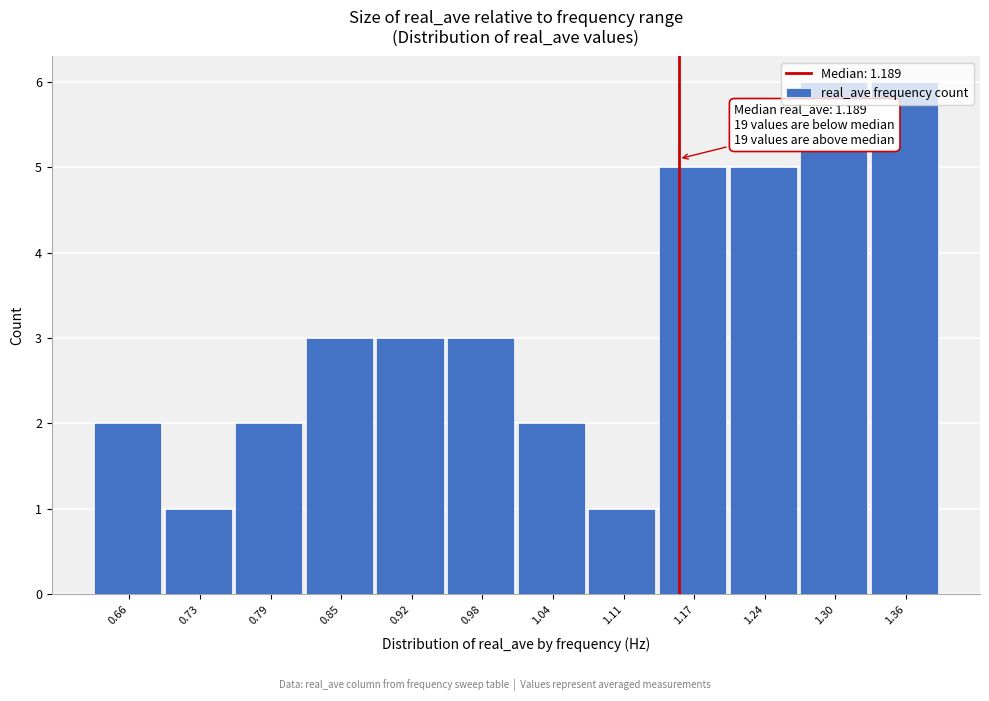

What is the maximum value shown in the chart?

6